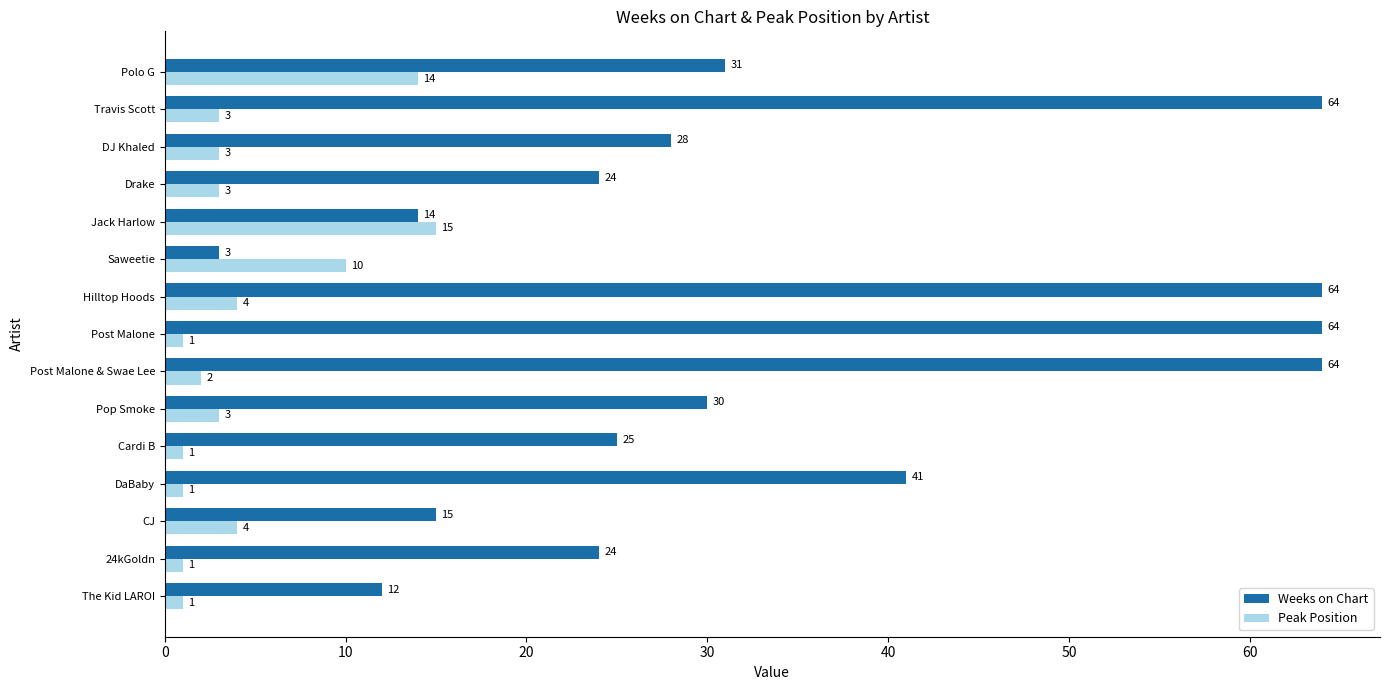

Is the value of Weeks on Chart at Polo G greater than the value of Peak Position at Saweetie?

Yes